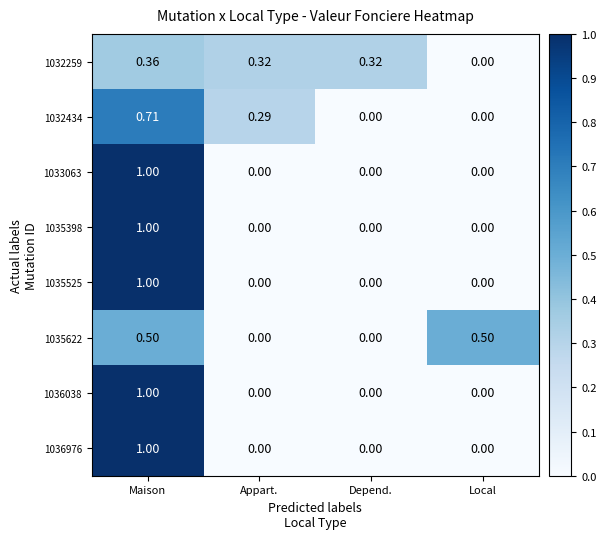

What is the spread (max minus min) of values at Local?

0.5